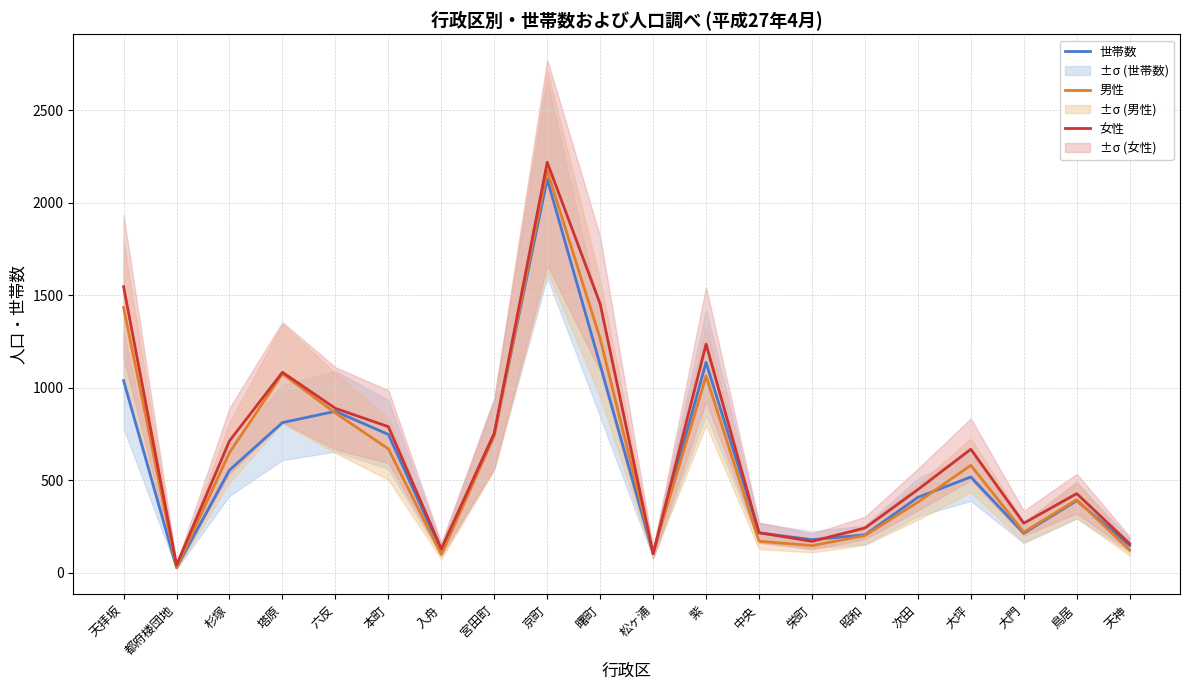

At how many categories does at least one series exceed 1783?

1